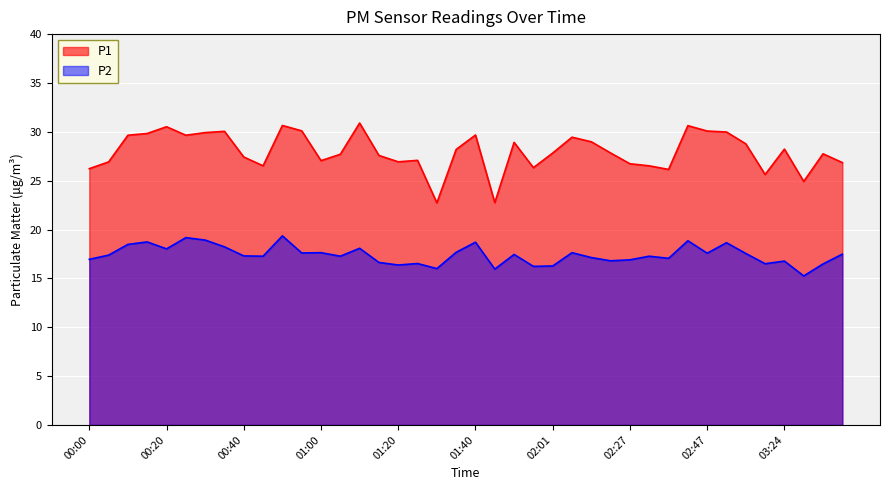

At which label does P2 reach its minimum?

03:29